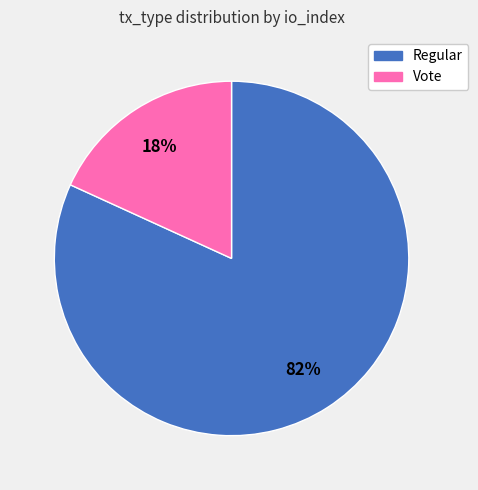

To the nearest percent, what is the average slice percentage?

50%